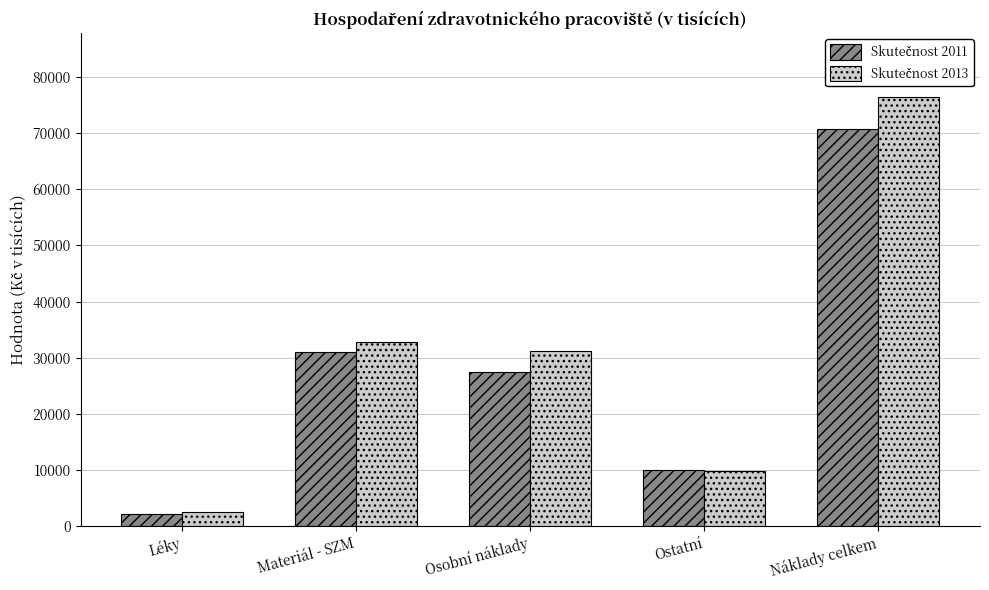

How many groups of bars are there?

5